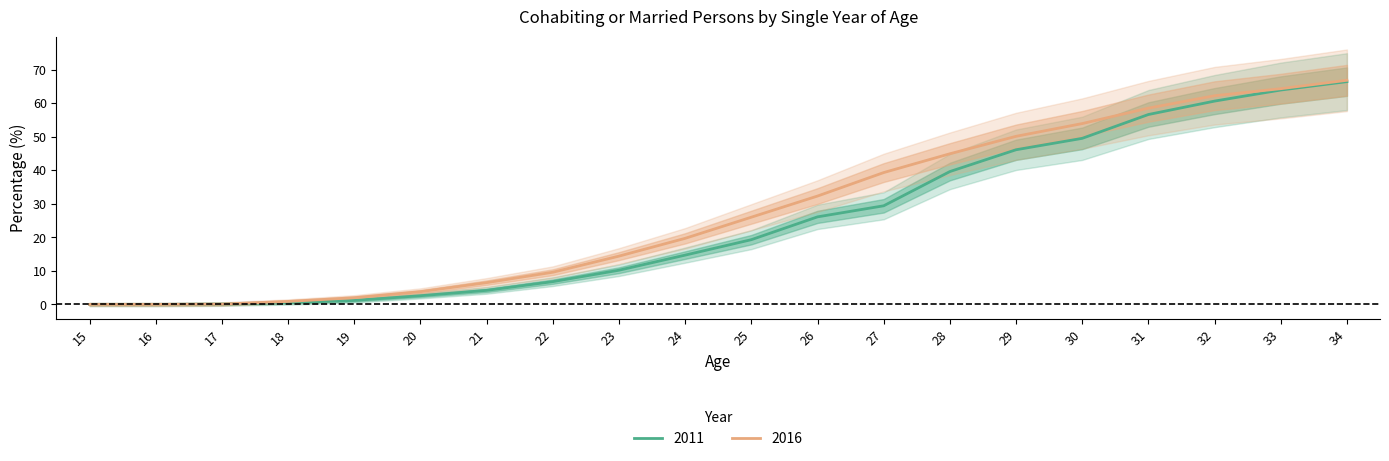

Where does the 2016 series first go above 26?

26